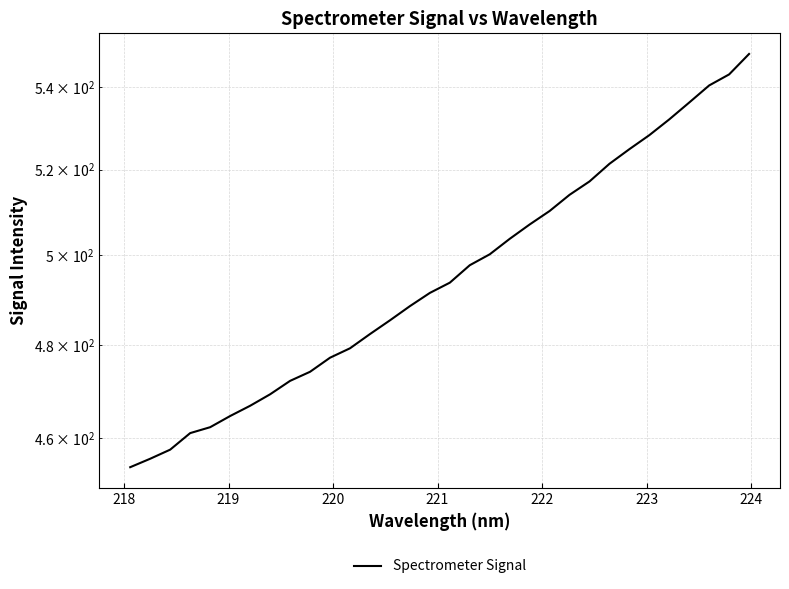

How many data points are less than 493?

16